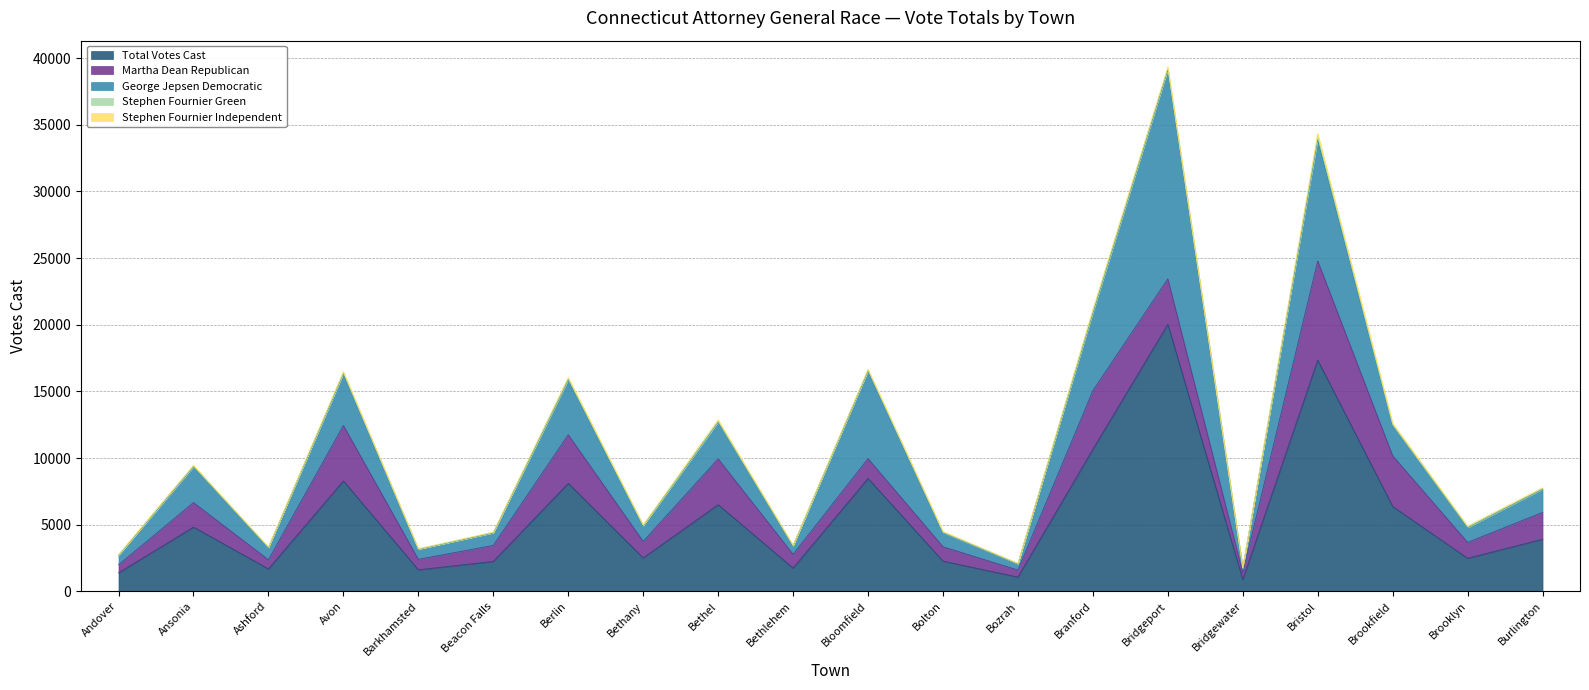

Reading left to right, what are all the values shown in this chart?

Total Votes Cast: Andover=1390	Ansonia=4819	Ashford=1687	Avon=8285	Barkhamsted=1618	Beacon Falls=2246	Berlin=8101	Bethany=2509	Bethel=6502	Bethlehem=1747	Bloomfield=8469	Bolton=2268	Bozrah=1074	Branford=10658	Bridgeport=20033	Bridgewater=887	Bristol=17348	Brookfield=6367	Brooklyn=2482	Burlington=3912
Martha Dean Republican: Andover=605	Ansonia=1841	Ashford=683	Avon=4157	Barkhamsted=783	Beacon Falls=1202	Berlin=3647	Bethany=1240	Bethel=3437	Bethlehem=1031	Bloomfield=1488	Bolton=1079	Bozrah=525	Branford=4398	Bridgeport=3405	Bridgewater=503	Bristol=7432	Brookfield=3801	Brooklyn=1193	Burlington=2012
George Jepsen Democratic: Andover=710	Ansonia=2684	Ashford=906	Avon=3881	Barkhamsted=756	Beacon Falls=932	Berlin=4108	Bethany=1164	Bethel=2760	Bethlehem=635	Bloomfield=6573	Bolton=1056	Bozrah=466	Branford=5830	Bridgeport=15685	Bridgewater=353	Bristol=9092	Brookfield=2275	Brooklyn=1108	Burlington=1743
Stephen Fournier Green: Andover=29	Ansonia=68	Ashford=34	Avon=86	Barkhamsted=17	Beacon Falls=34	Berlin=99	Bethany=35	Bethel=68	Bethlehem=20	Bloomfield=72	Bolton=41	Bozrah=20	Branford=141	Bridgeport=124	Bridgewater=4	Bristol=257	Brookfield=60	Brooklyn=49	Burlington=59
Stephen Fournier Independent: Andover=16	Ansonia=49	Ashford=24	Avon=79	Barkhamsted=30	Beacon Falls=36	Berlin=94	Bethany=30	Bethel=105	Bethlehem=36	Bloomfield=68	Bolton=46	Bozrah=23	Branford=109	Bridgeport=92	Bridgewater=8	Bristol=217	Brookfield=115	Brooklyn=71	Burlington=45